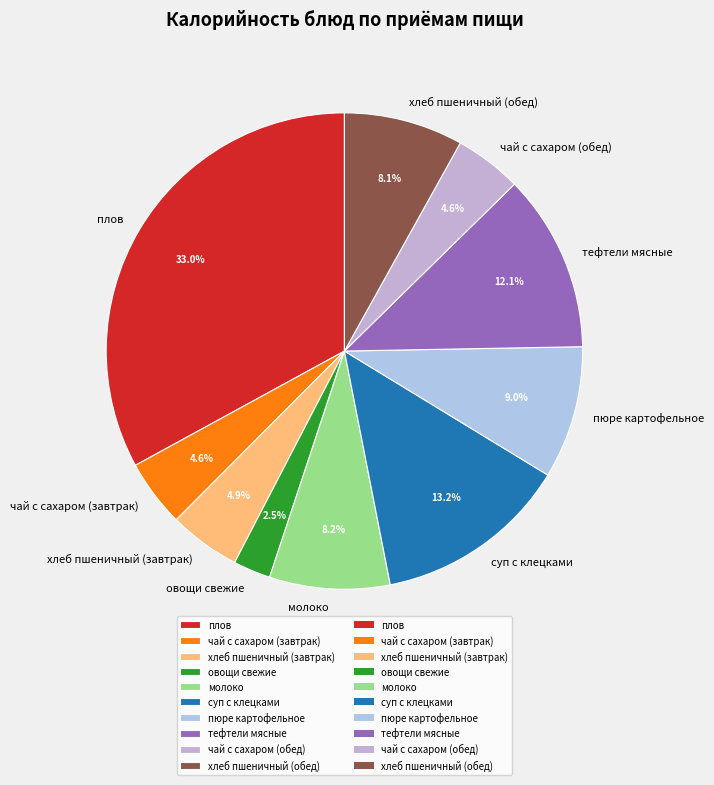

Approximately how many times larger is the value at тефтели мясные compared to пюре картофельное?

1.3